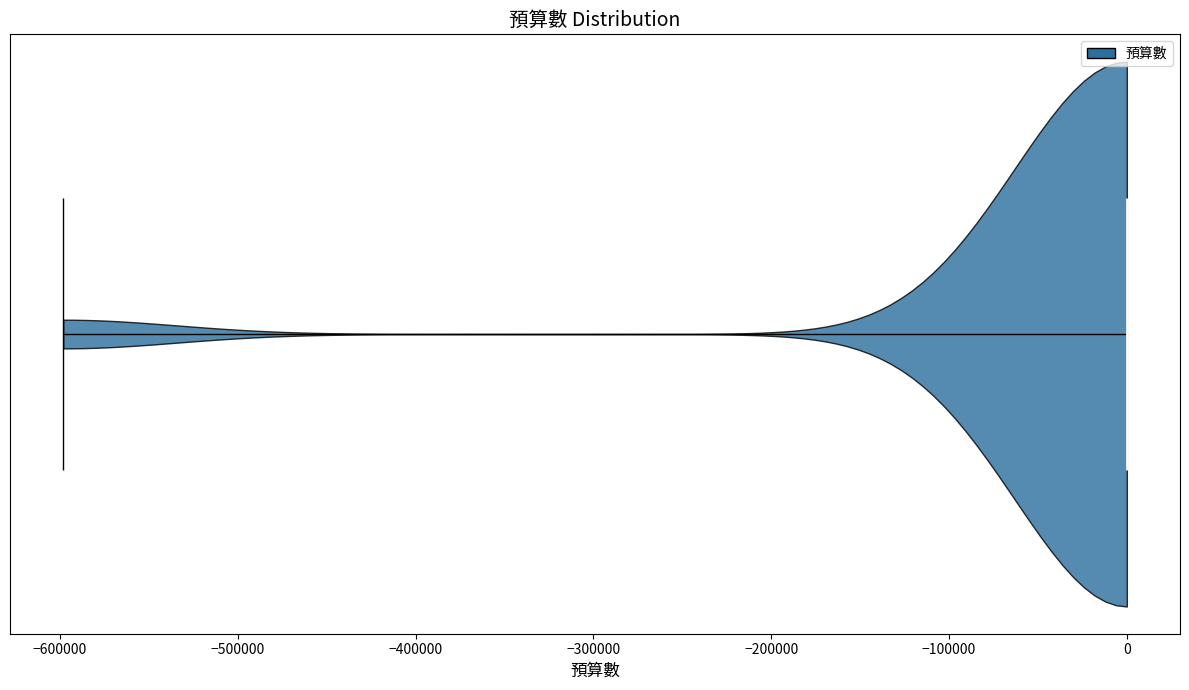

Read this violin plot against the x-axis: where its median line is, and the lowest and highest points the violin reaches. The values are not printed on the chart, so give them approximately, as read against the axis.

median line 0, lowest point -600000, highest point 0